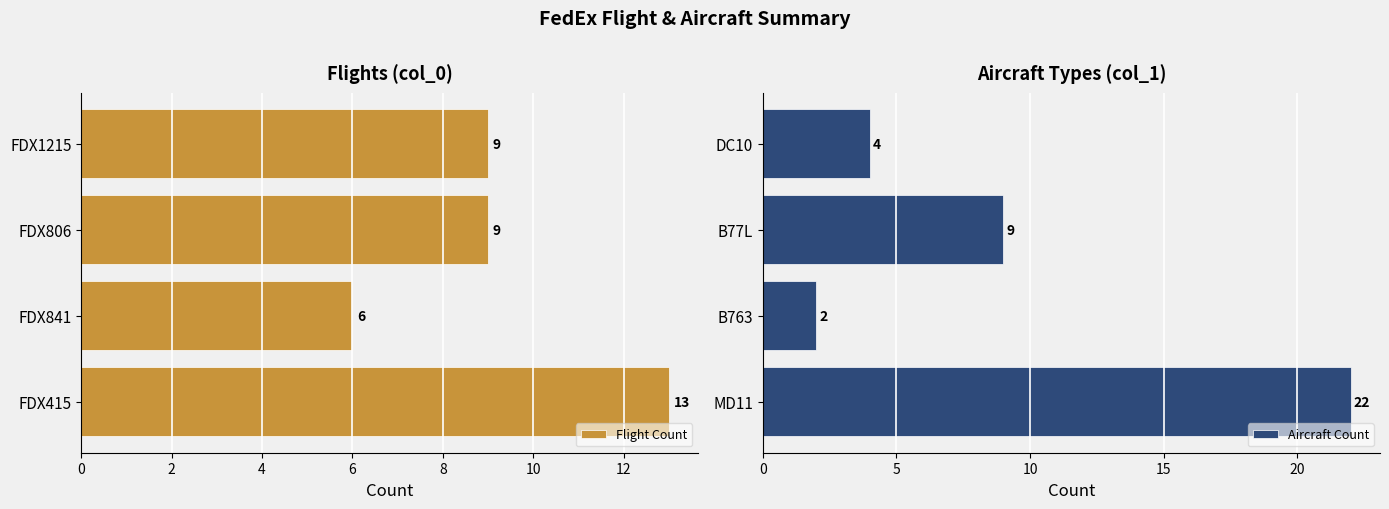

True or false: Aircraft Count has a value of 8 at MD11.

False